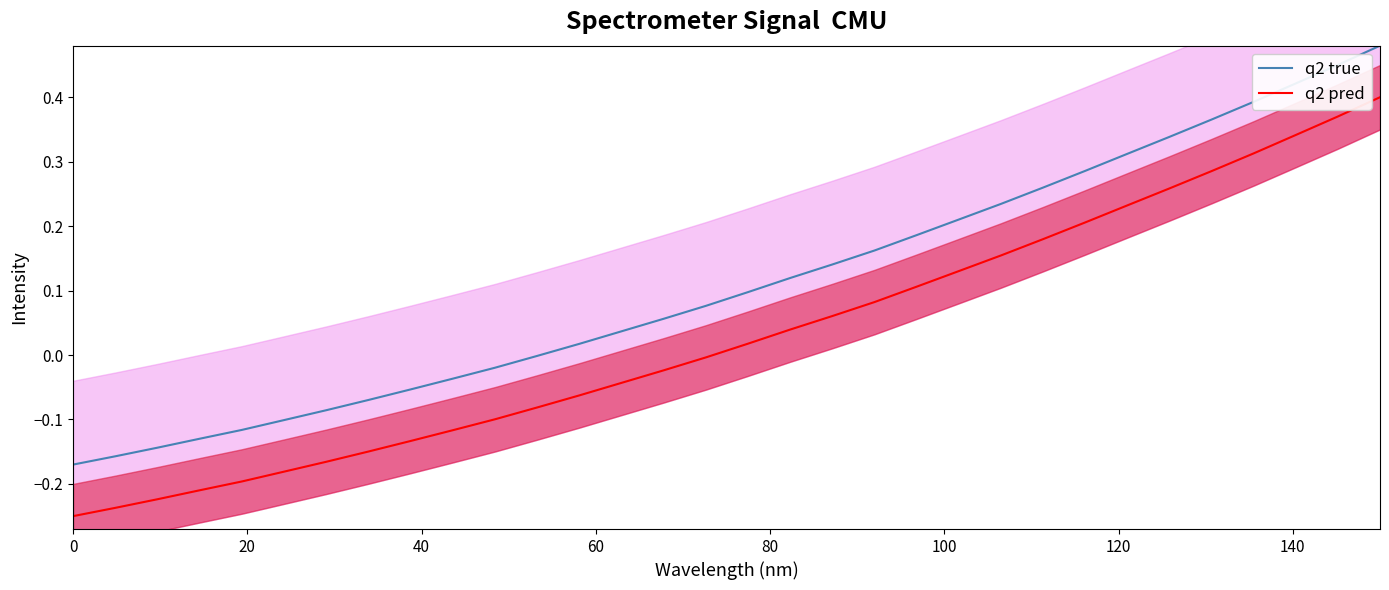

How many lines are shown in the chart?

2